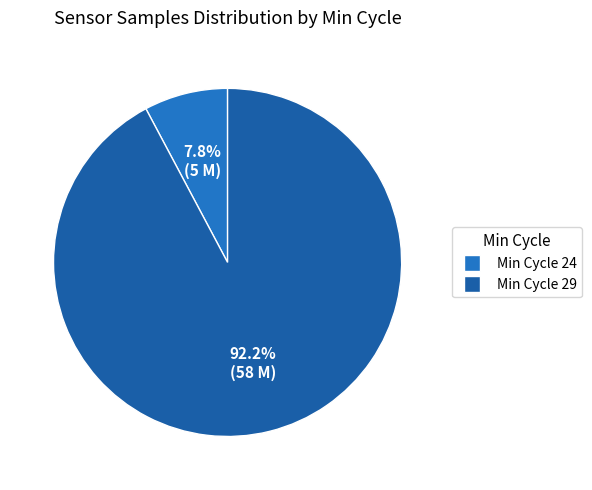

How many slices are in this pie chart?

2